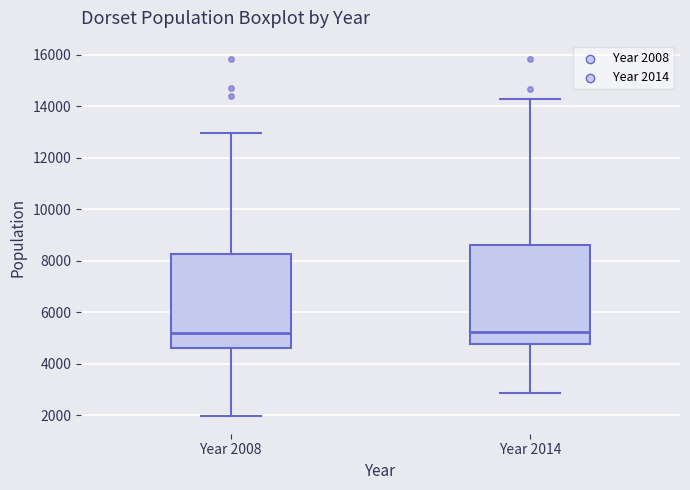

Reading left to right, transcribe this box plot: for each box, give where its median line is, the range the box spans, and where its two whiskers end, as read against the y-axis. The values are not printed on the chart, so give them approximately, as read against the axis.

Year 2008: median 5200, box 4600 to 8200, whiskers 2000 to 13000
Year 2014: median 5200, box 4800 to 8600, whiskers 2800 to 14200